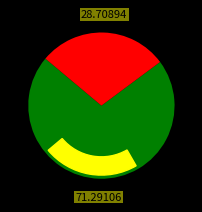

Is it true that 1 is 71% of the pie?

True